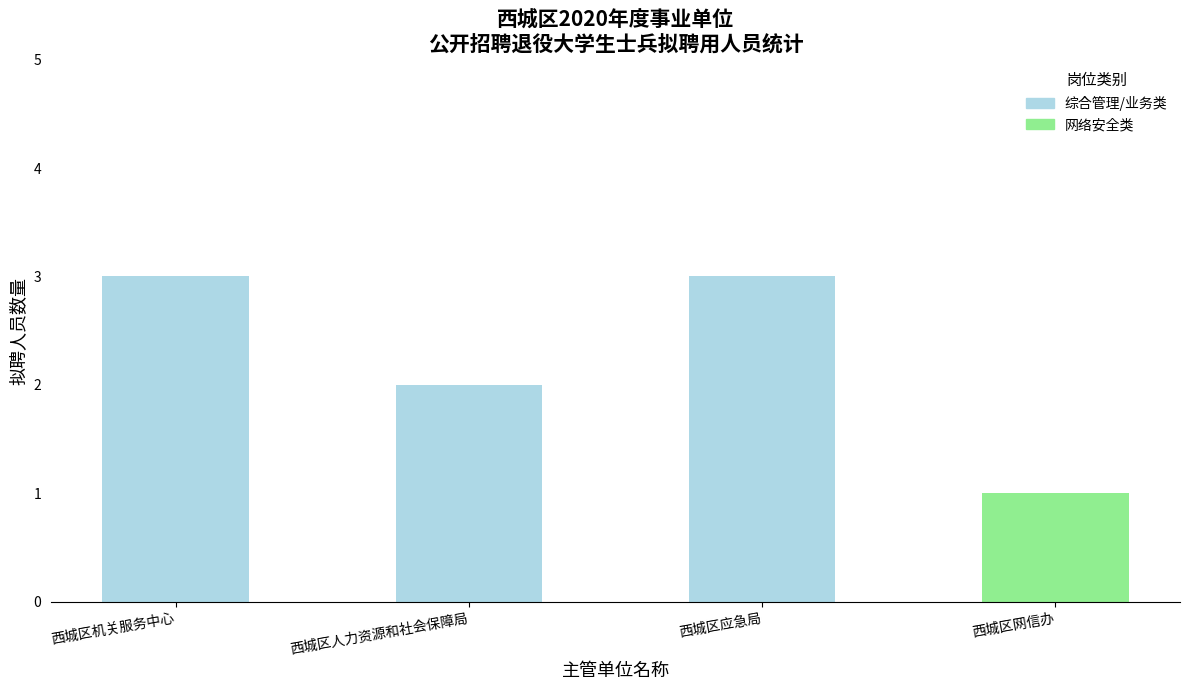

The value at 西城区应急局 is 4. True or false?

False